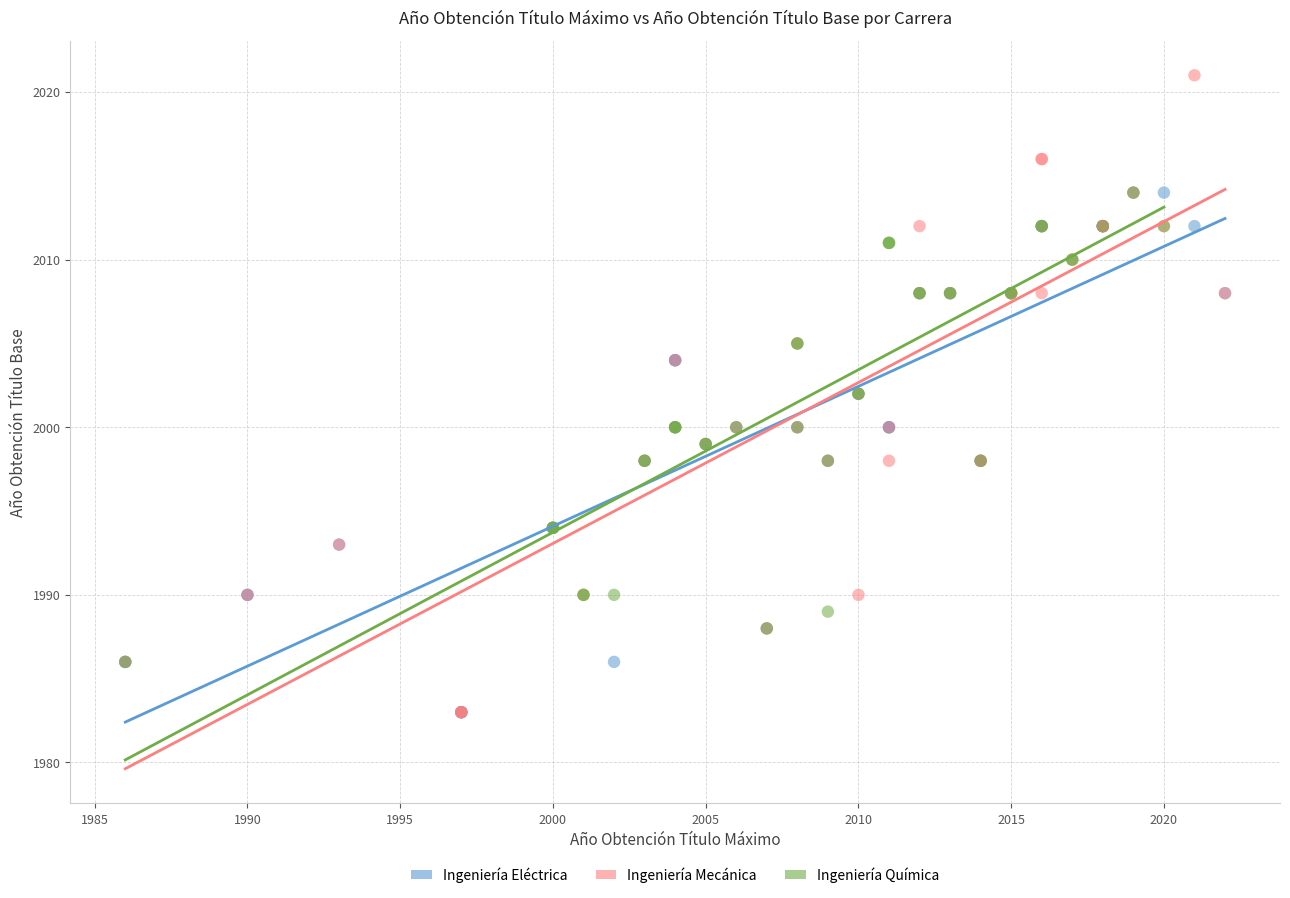

Which series has the largest Y range (max minus min)?

Ingeniería Mecánica